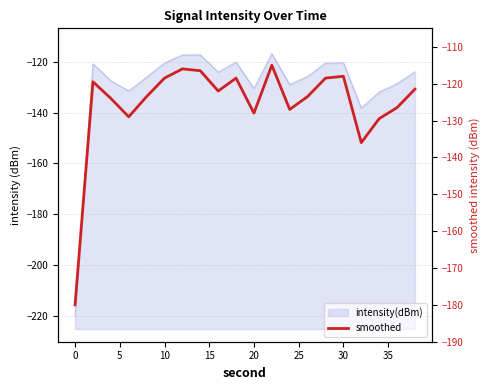

How many categories are shown in the chart?

20